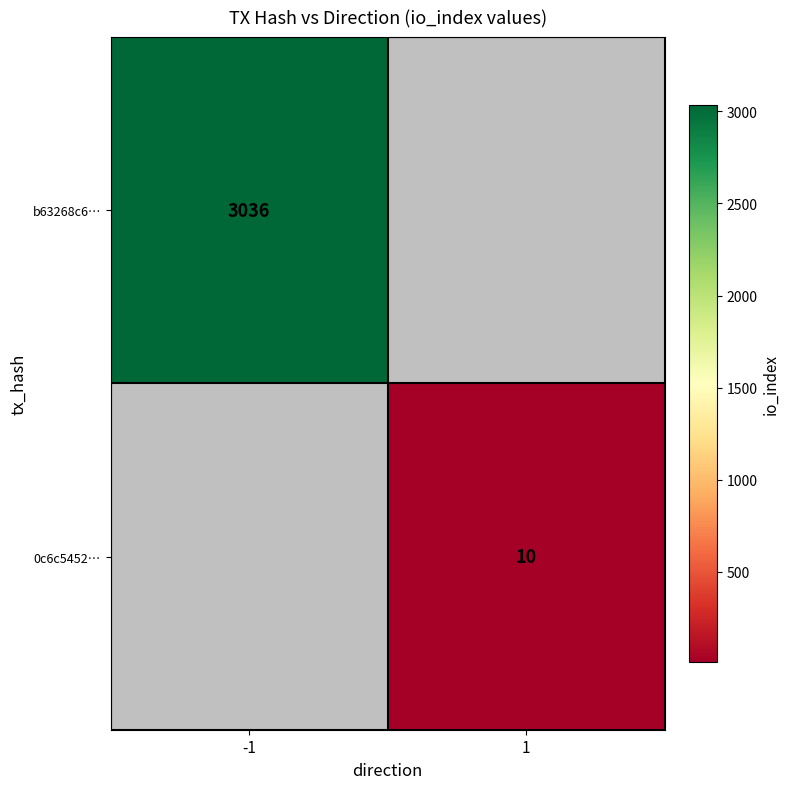

How many distinct data groups are displayed?

2